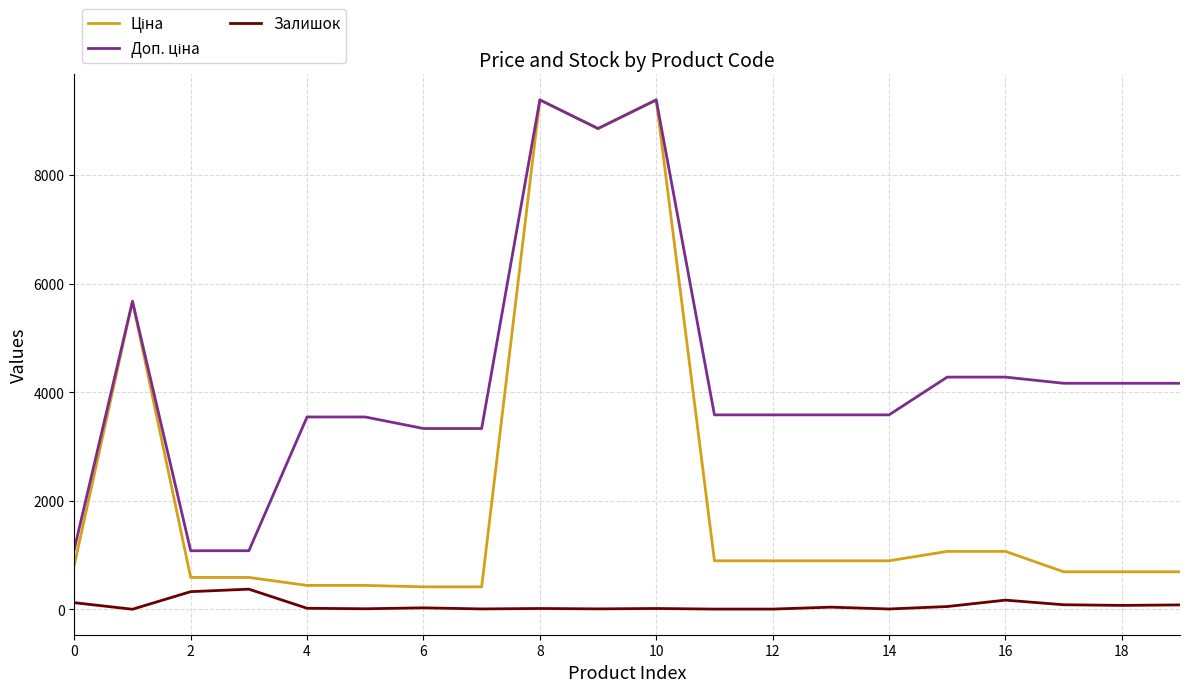

What is the greatest value displayed?

9384.0